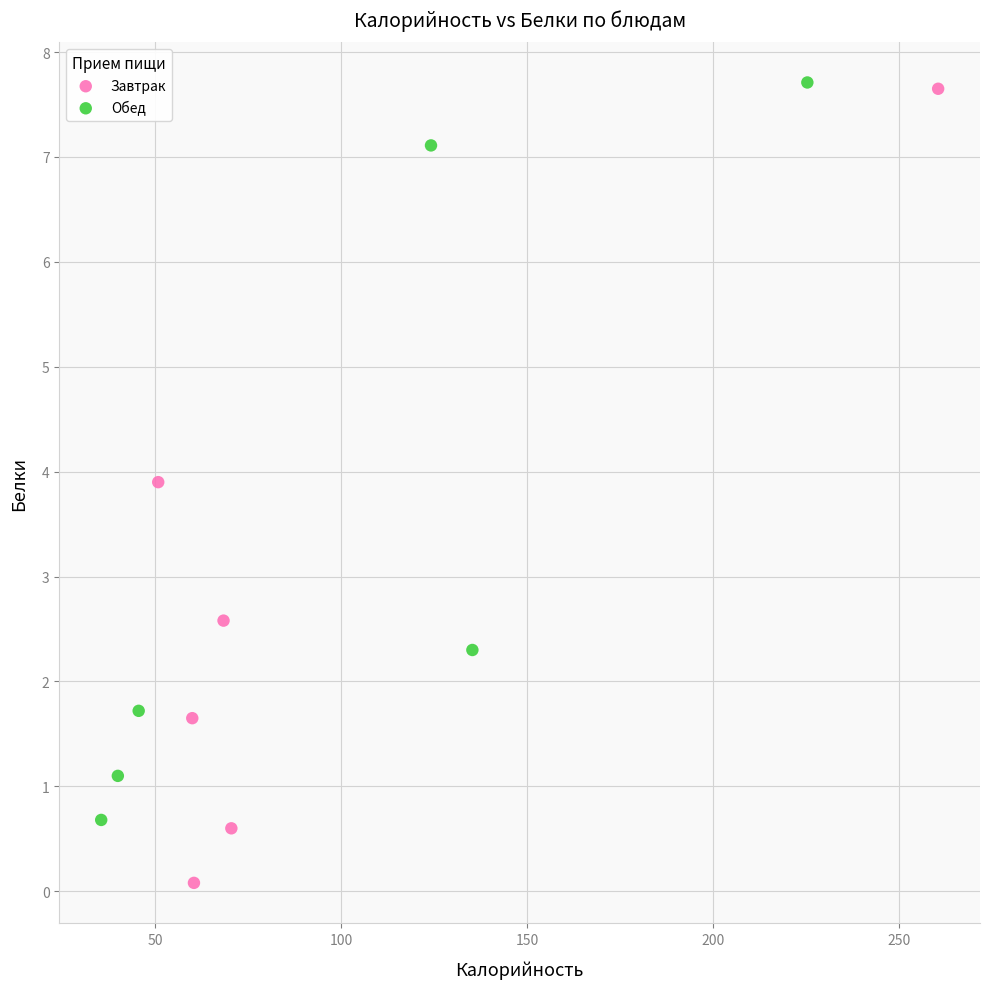

Which series contains the lowest Y value?

Завтрак